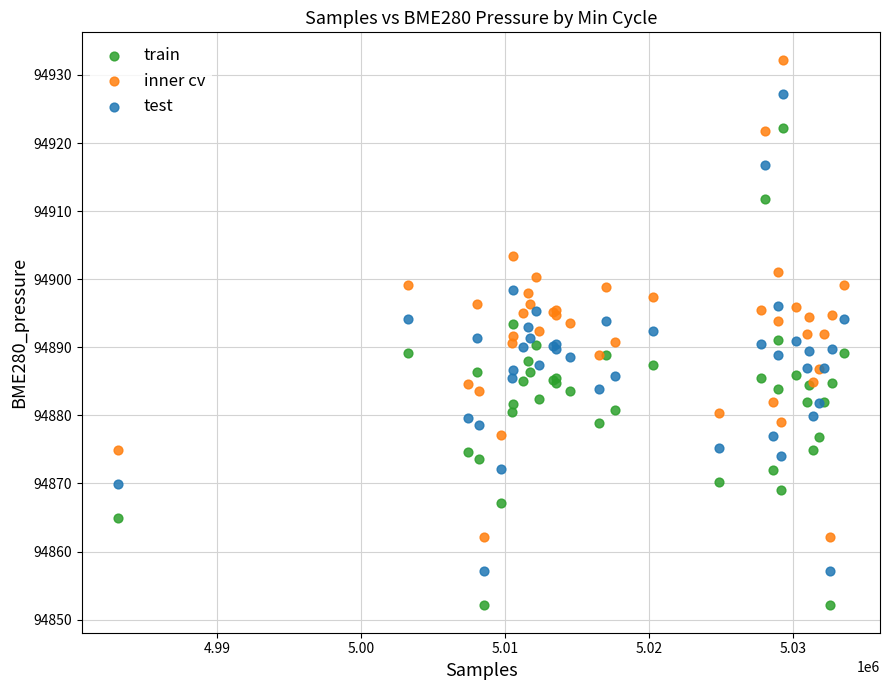

Which series reaches the minimum Y coordinate?

train